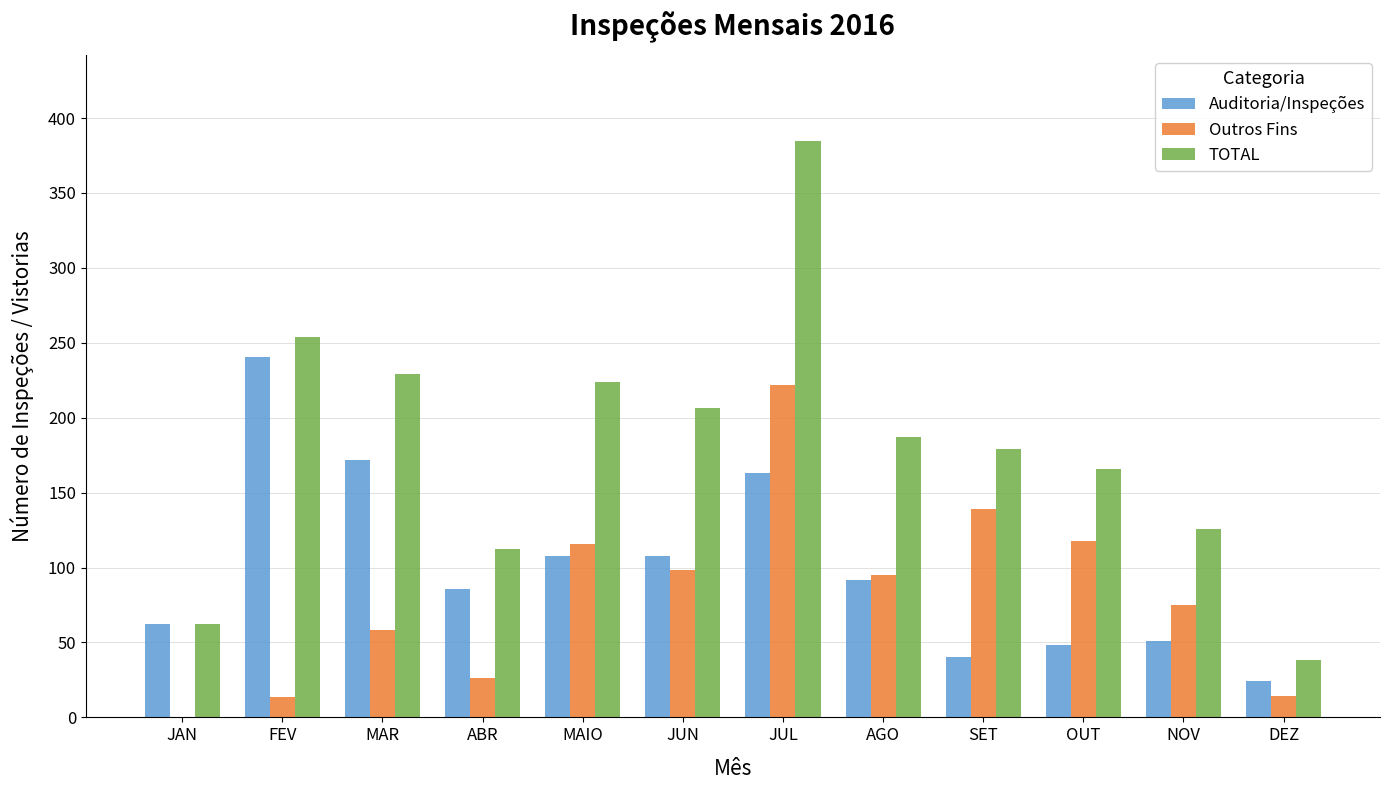

What is the total value across all series at JAN?

125.0